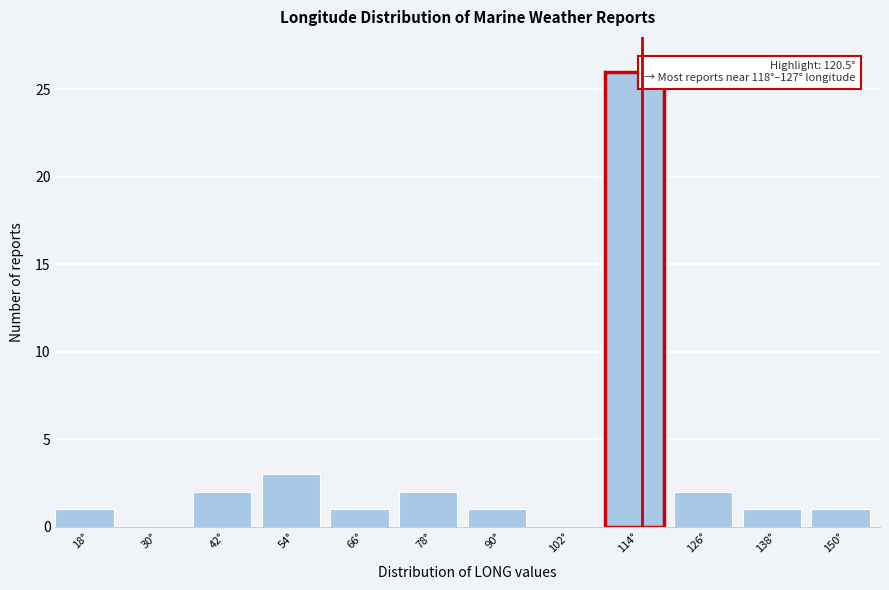

Reading right to left, extract all data points from this chart.

150°=1	138°=1	126°=2	114°=26	102°=0	90°=1	78°=2	66°=1	54°=3	42°=2	30°=0	18°=1